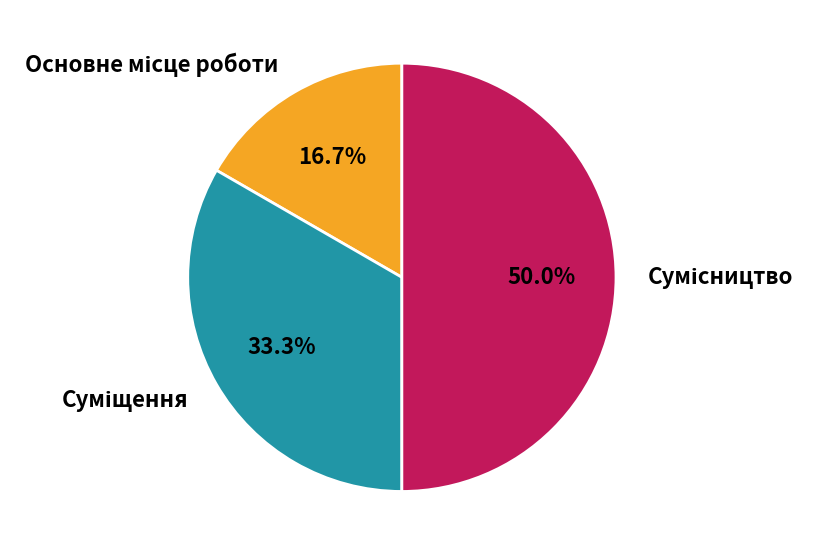

What is the smallest slice in the pie chart?

Основне місце роботи